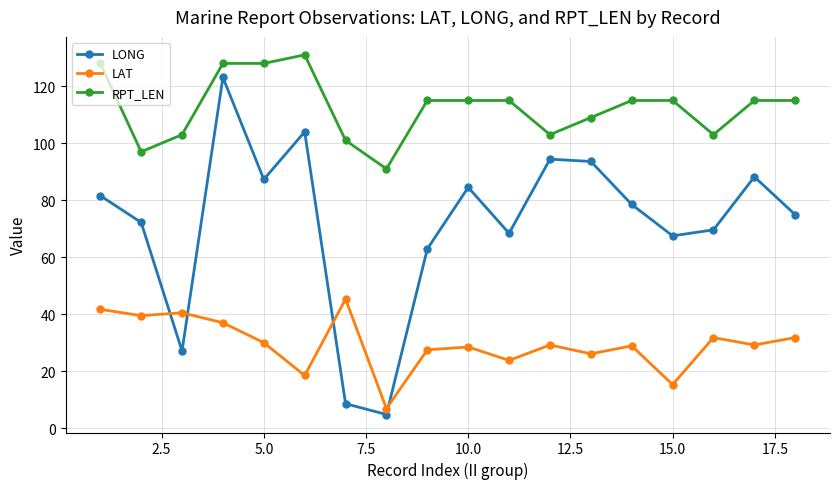

Which series has the largest total across all categories?

RPT_LEN